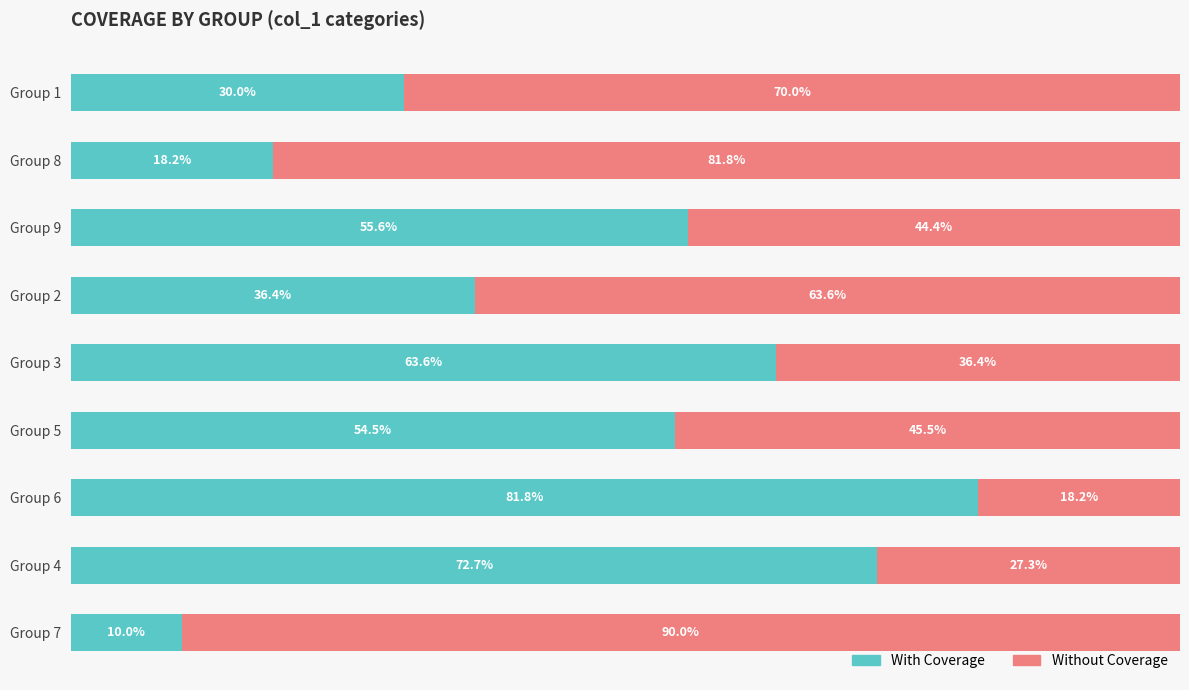

At which label is With Coverage closest to 45?

Group 2